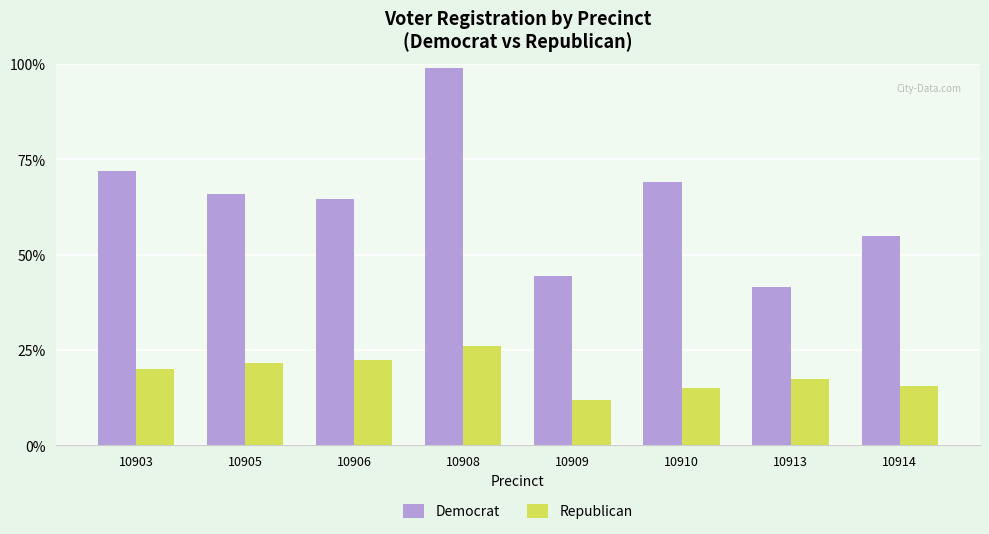

What is the average value of the Democrat series?

128